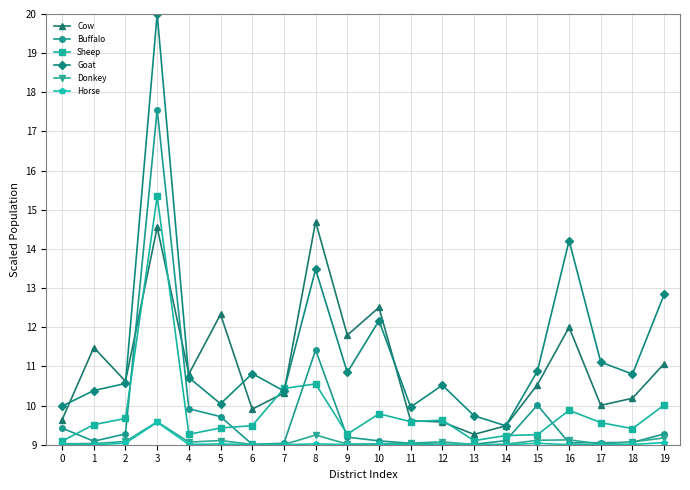

What is the total value across all series at 7?

58.2